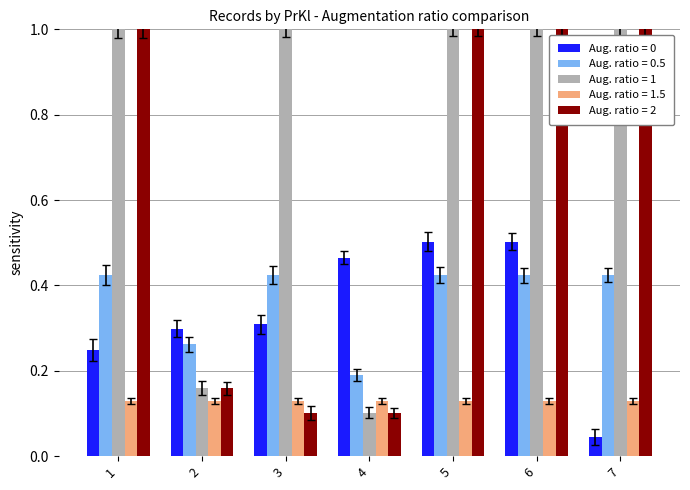

The Aug. ratio = 0 series shows 0.7 at 5. True or false?

False